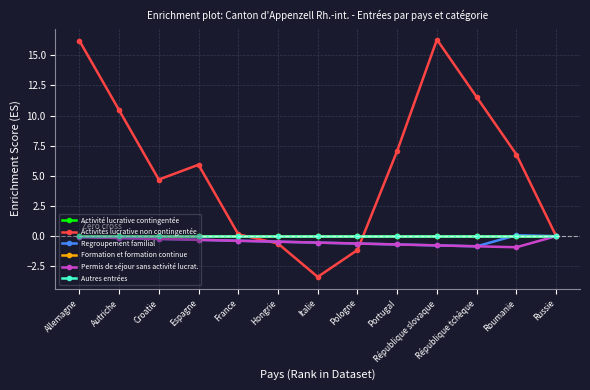

List the series in order of their peak value, lowest first.

Activité lucrative contingentée, Formation et formation continue, Autres entrées, Permis de séjour sans activité lucrat., Regroupement familial, Activités lucrative non contingentée